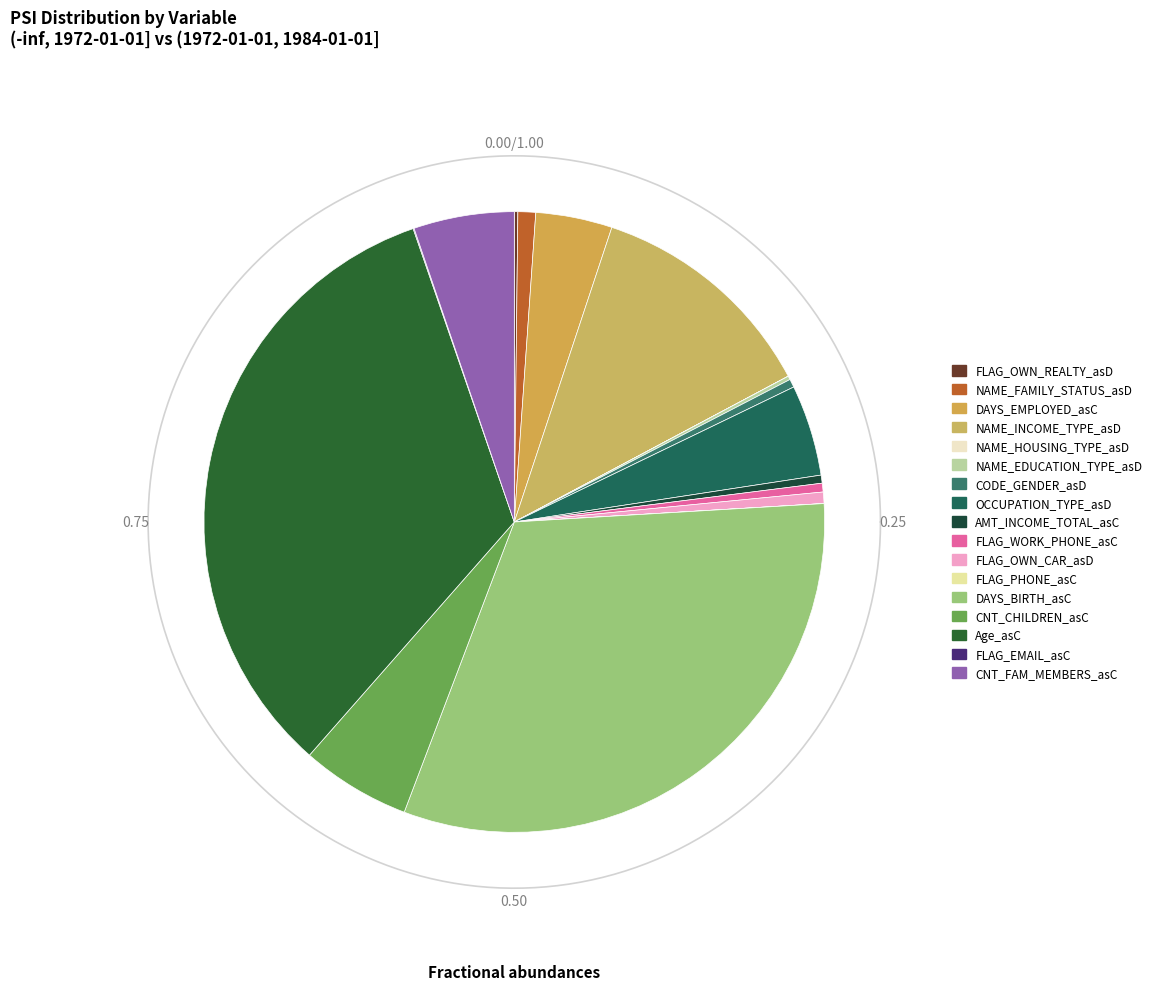

To the nearest percent, what is the average slice percentage?

6%